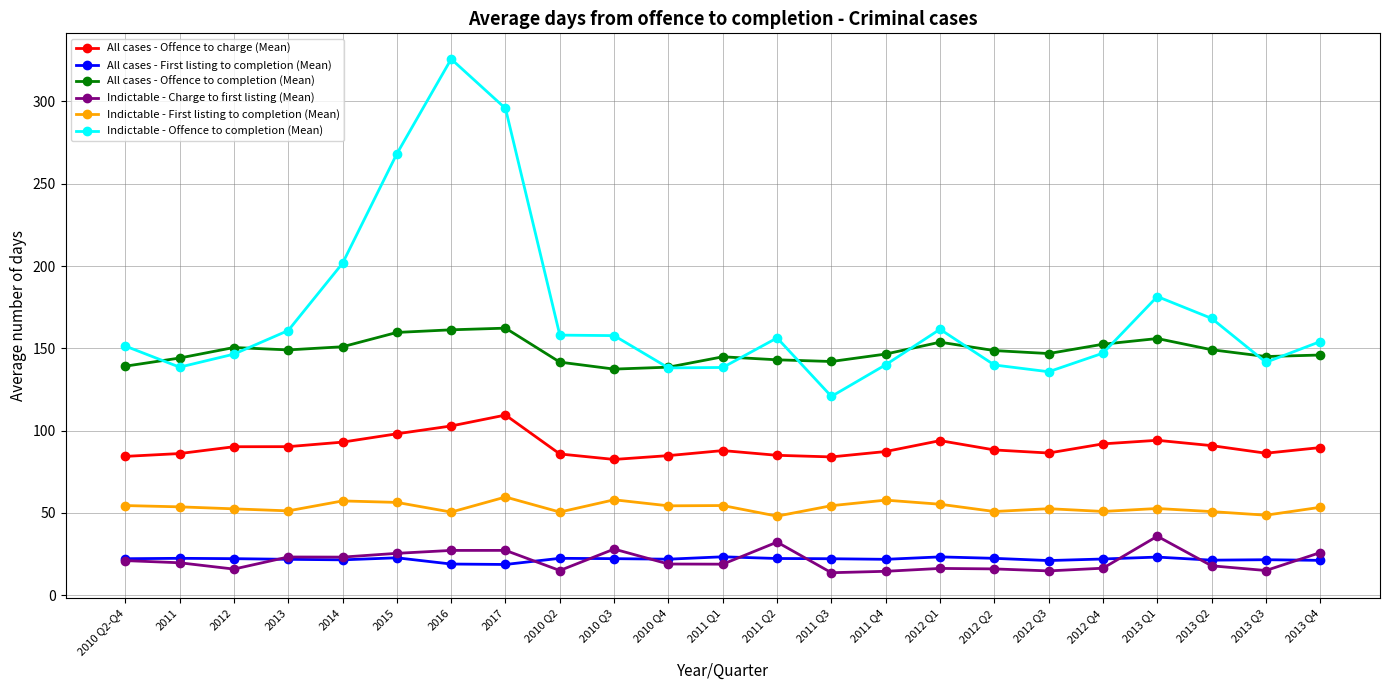

At how many categories does at least one series exceed 68?

23